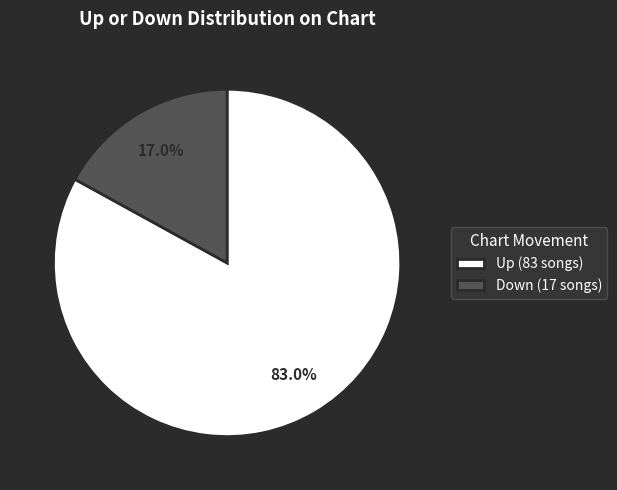

Count the number of slices in the pie.

2